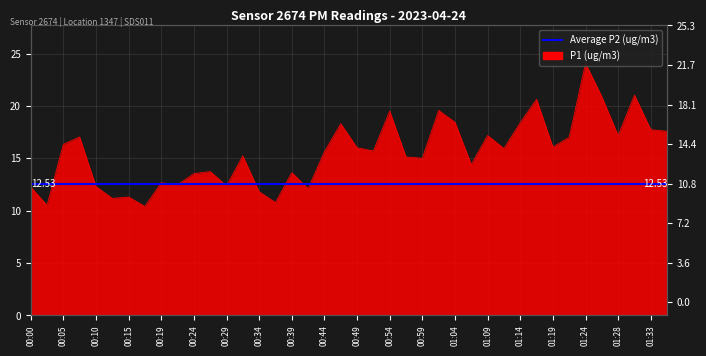

What is the sum of all values?

620.9